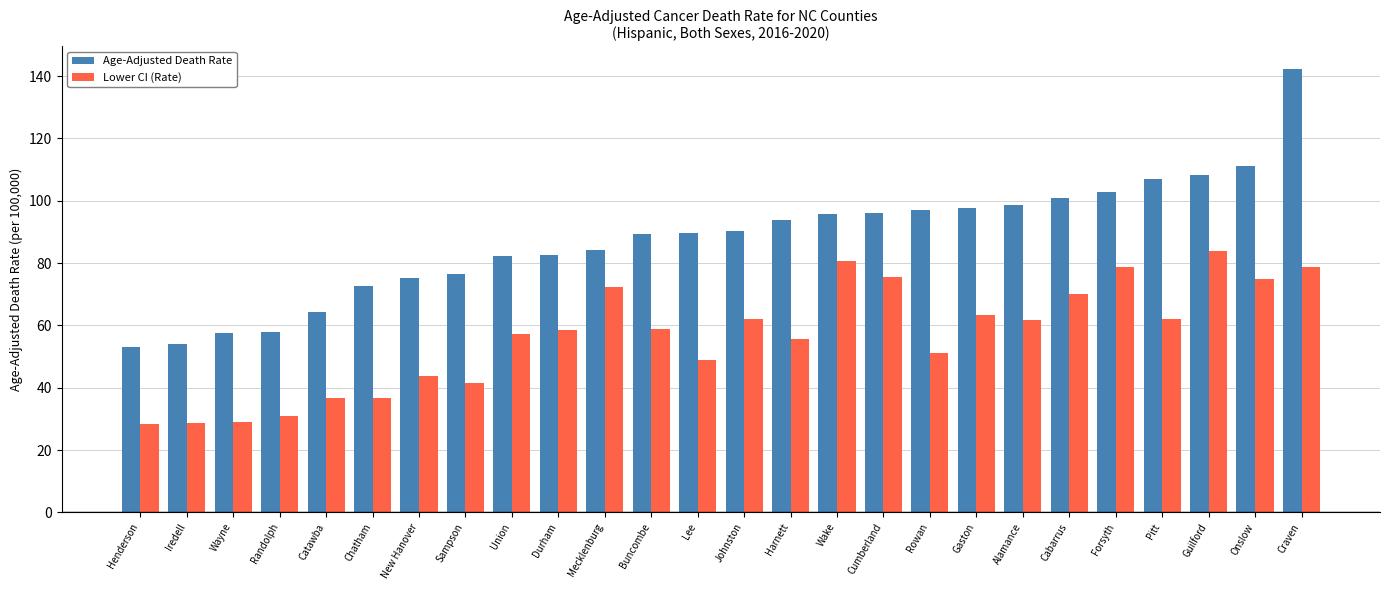

What is the difference between the maximum and minimum values in the Lower CI (Rate) series?

55.4